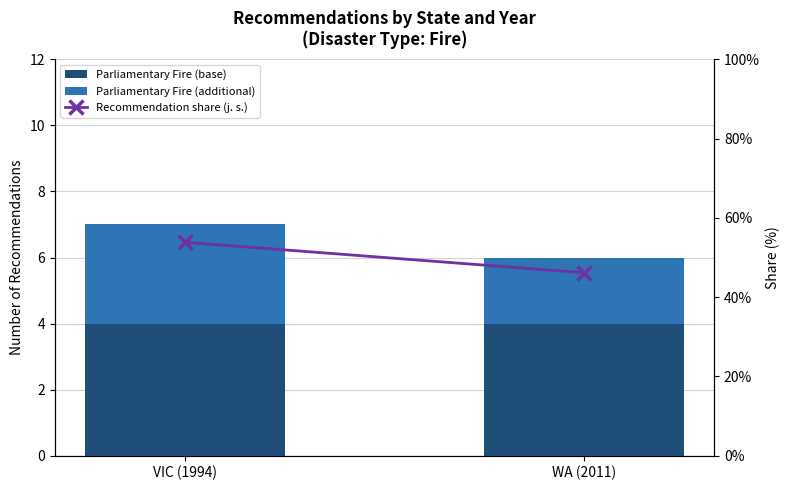

What is the maximum value shown in the chart?

53.8